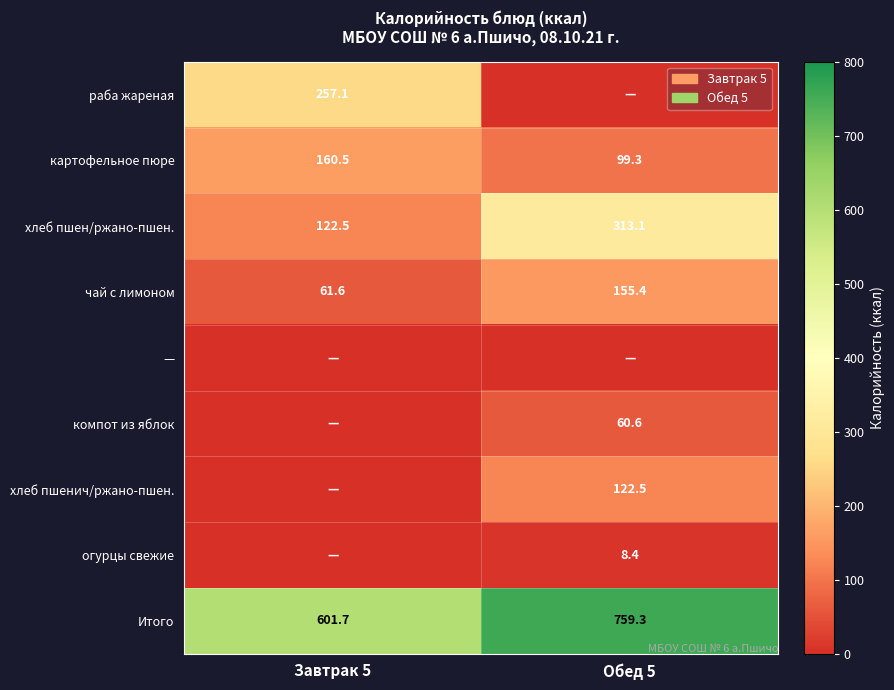

Which has a higher value, Завтрак 5 or Обед 5?

Завтрак 5